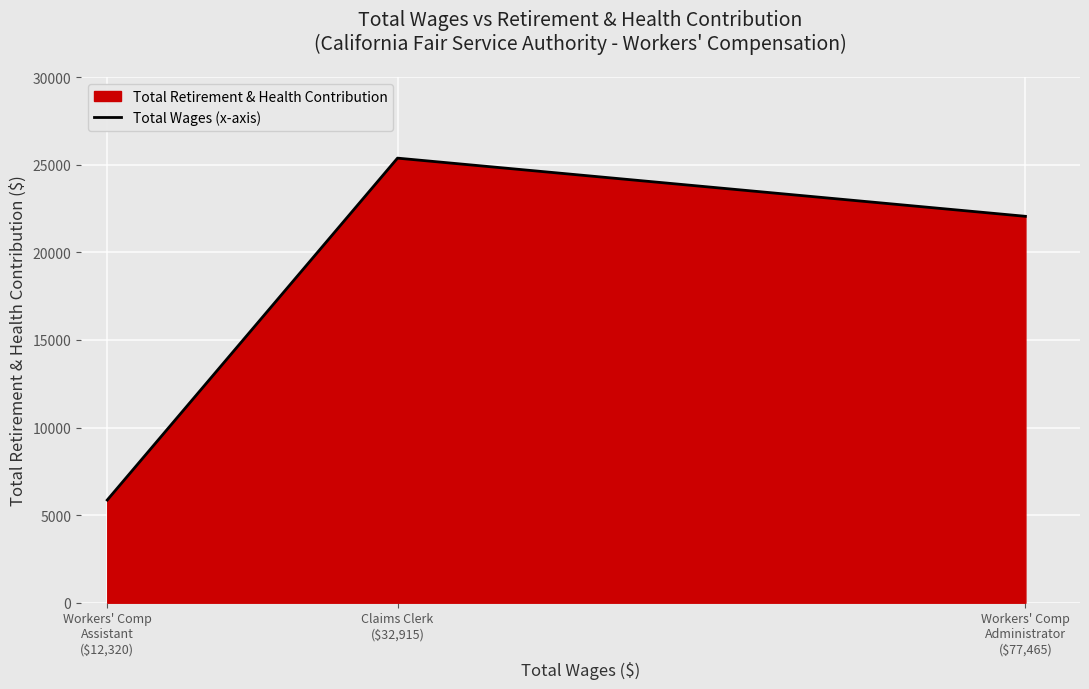

Does the chart display data point markers on the line(s)?

No